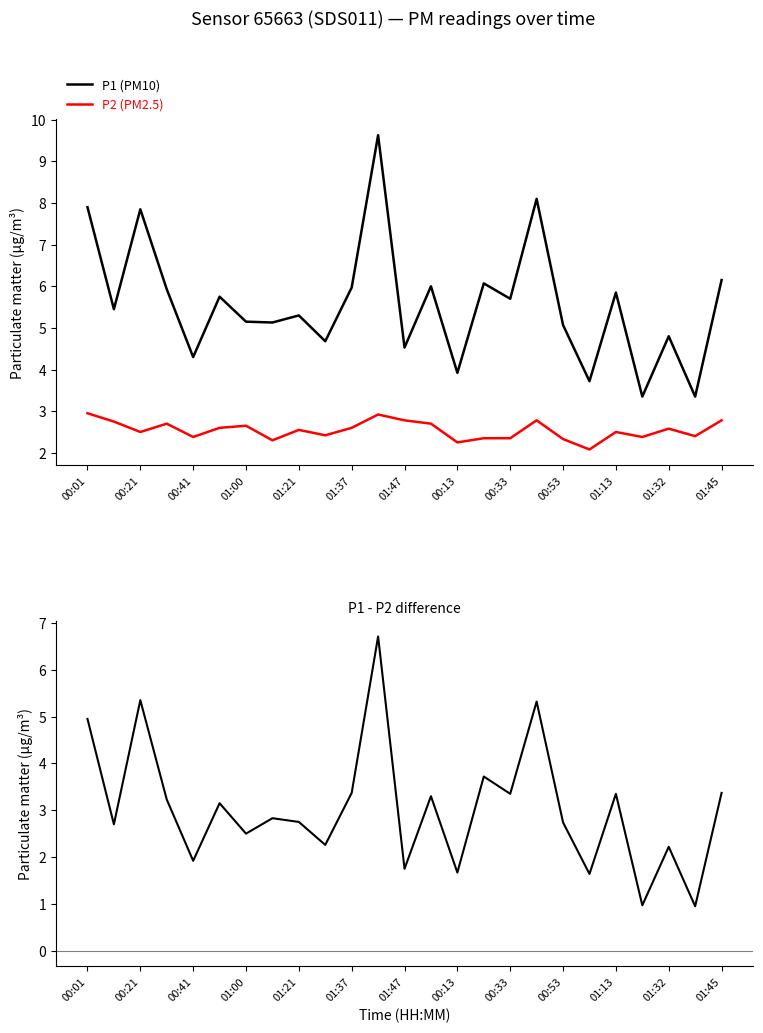

True or false: P1 (PM10) and P2 (PM2.5) cross at least once.

False